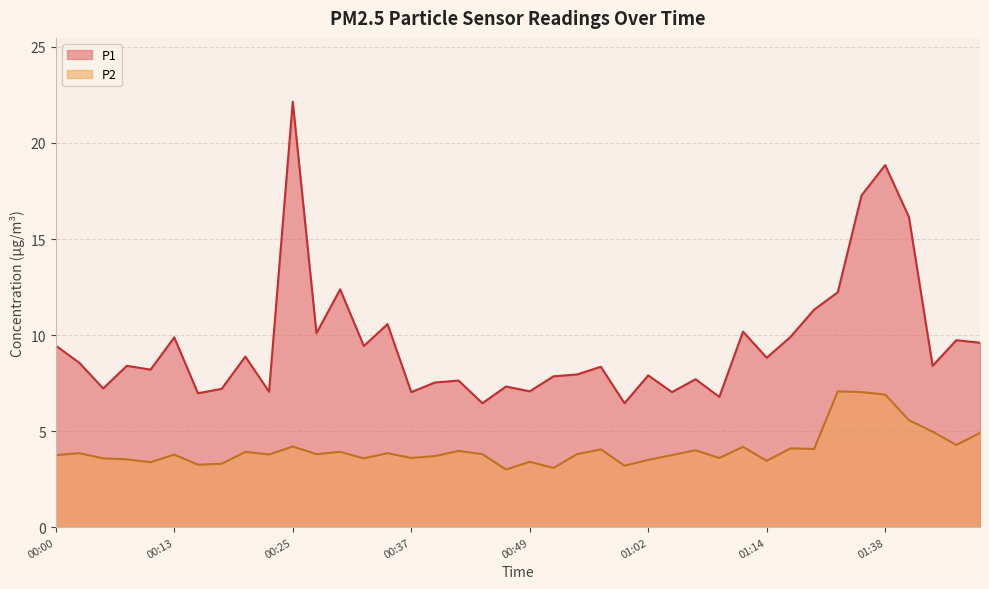

What is the label of the 6th point from the right?

01:35